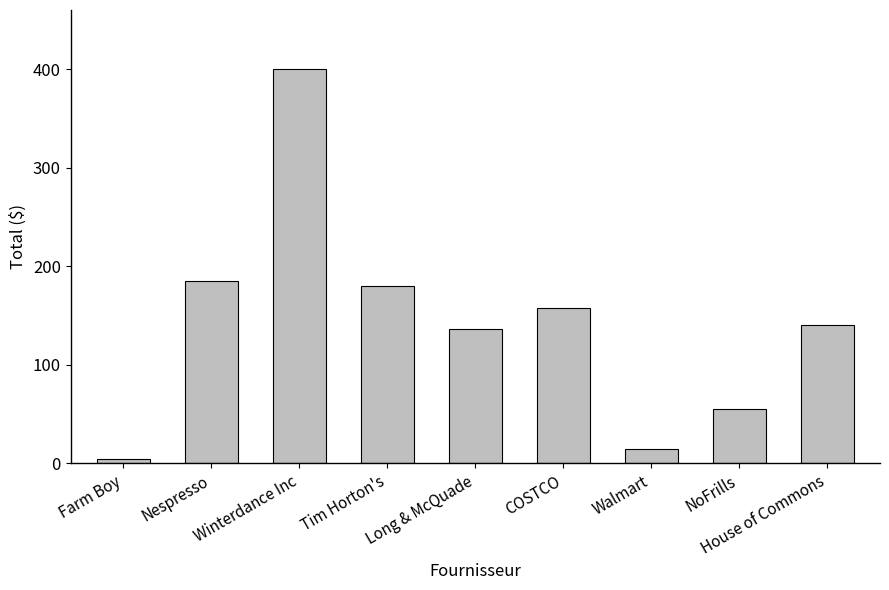

What is the sum of all values?

1274.9